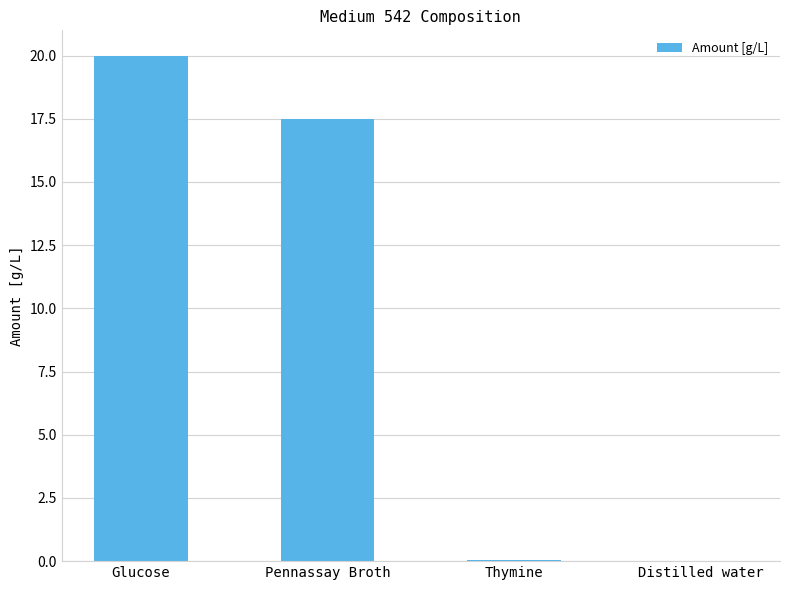

True or false: the data shows 0.0 at Distilled water.

True